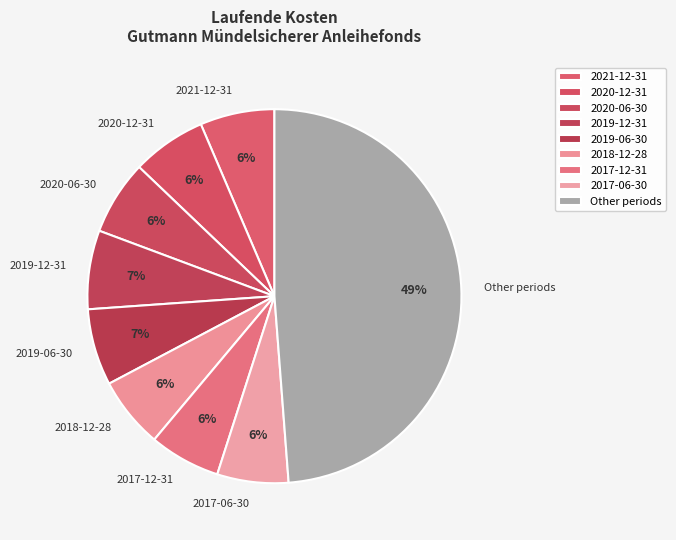

What is the ratio of the value at 2020-12-31 to the value at 2017-12-31?

1.0